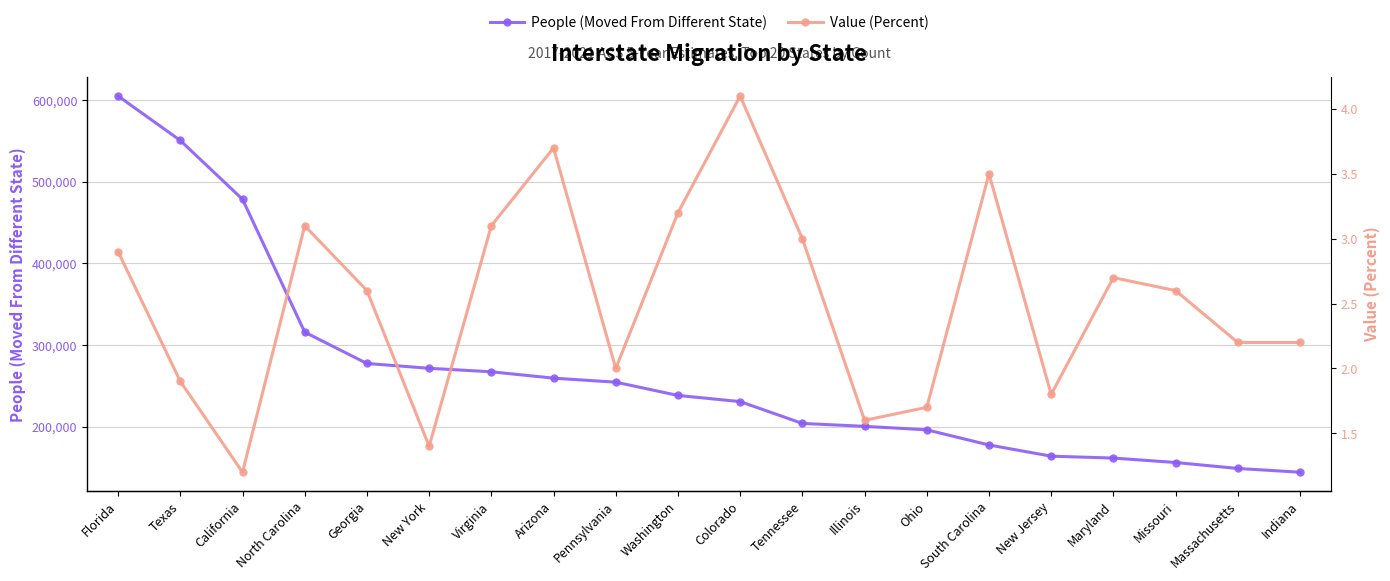

Is this an area chart (filled region under the line)?

No